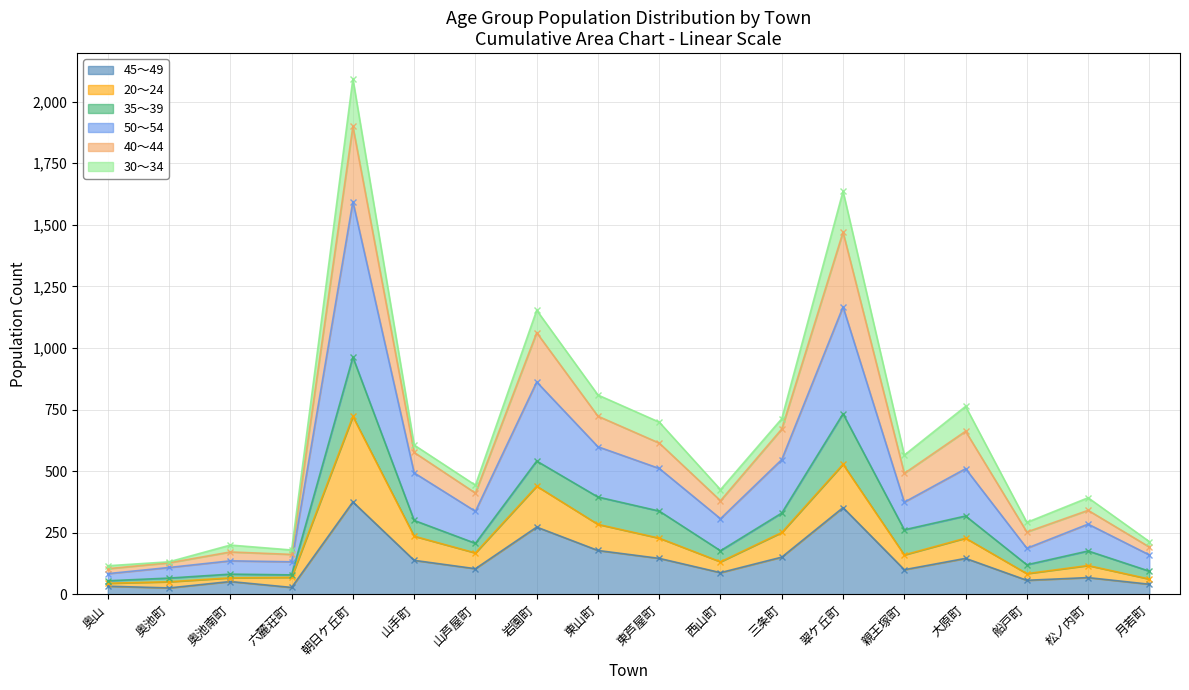

The value of 45～49 at 東芦屋町 is 46. True or false?

False